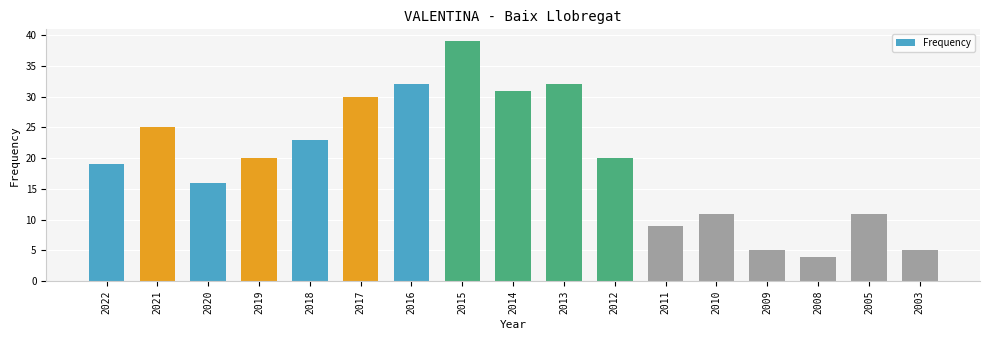

Count the number of categories in the chart.

17